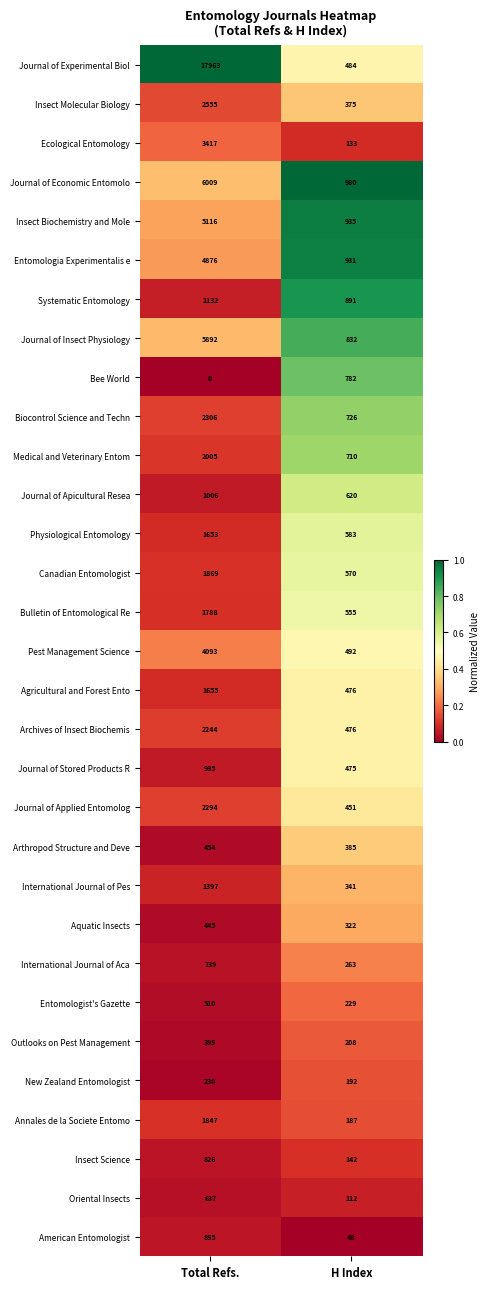

Is it true that Systematic Entomology equals 1132 at Total Refs.?

True